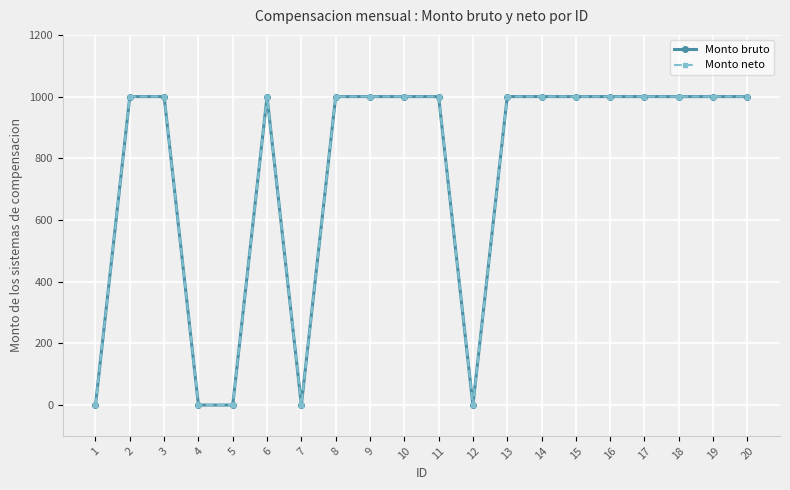

List the series in order of their peak value, highest first.

Monto bruto, Monto neto